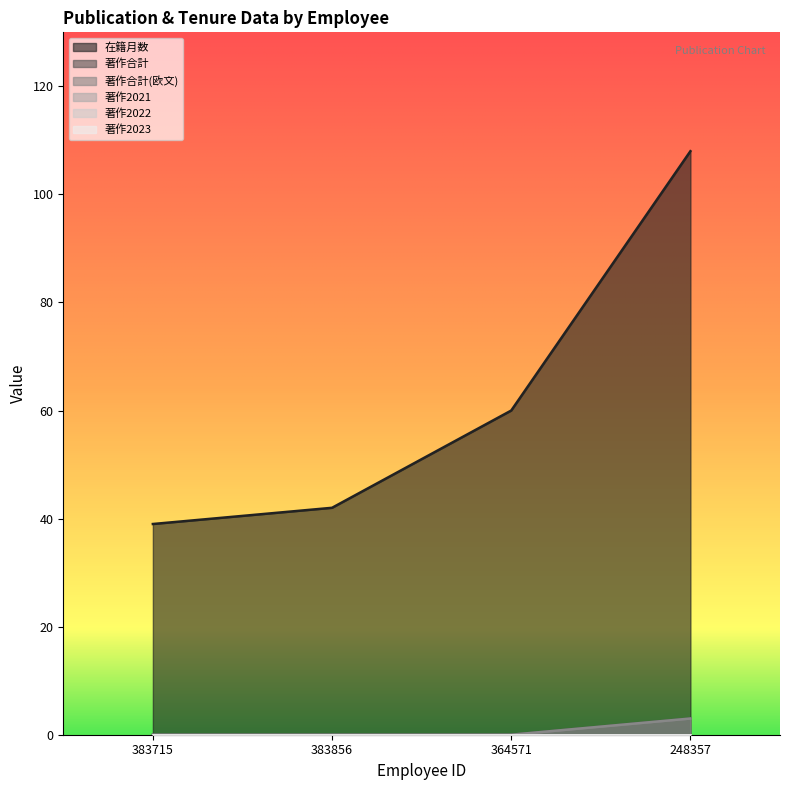

What is the maximum value for 著作合計(欧文)?

3